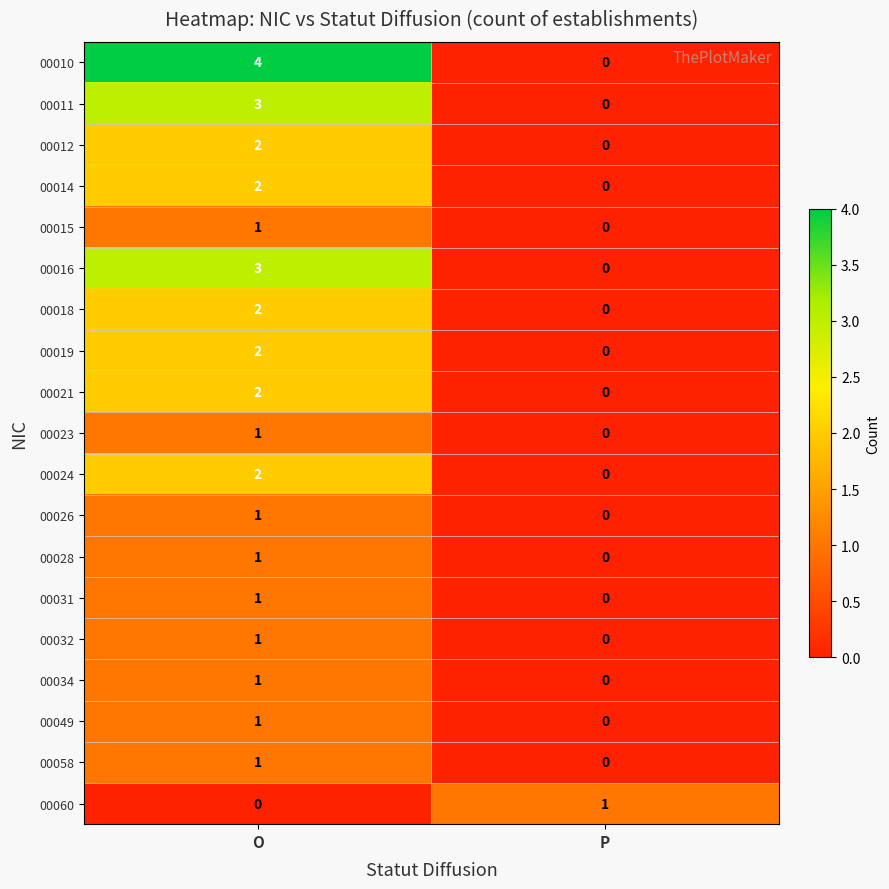

Which category has the lowest value in the 00023 series?

P